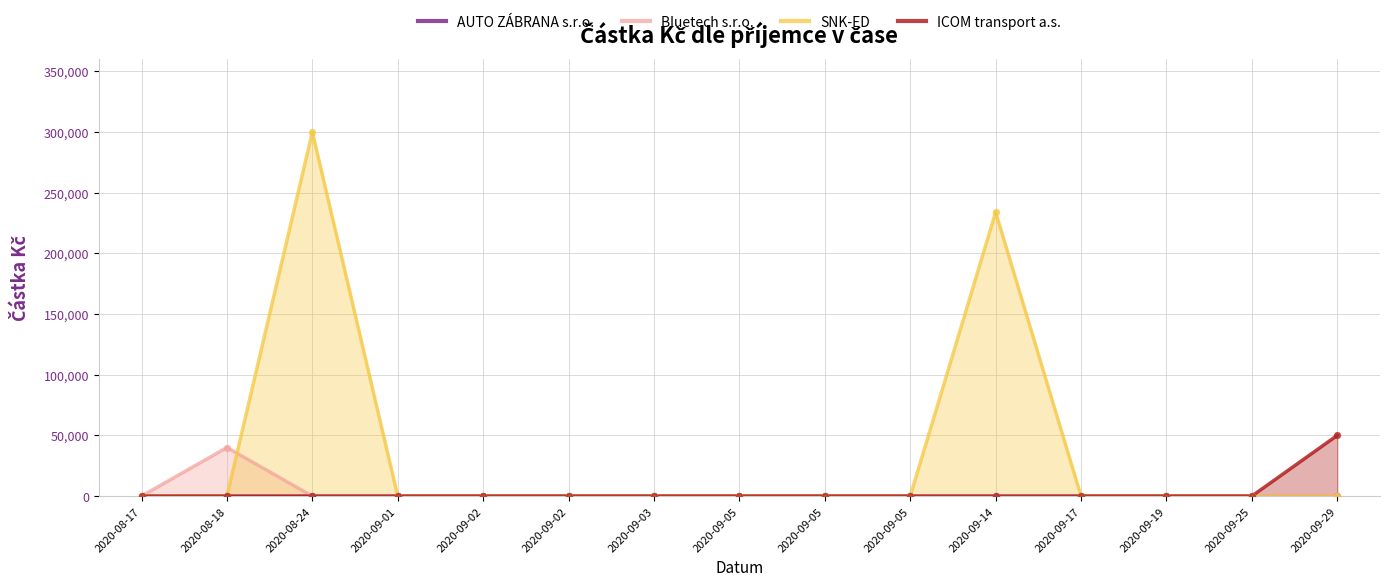

What are all the series names shown in the legend?

AUTO ZÁBRANA s.r.o., Bluetech s.r.o., SNK-ED, ICOM transport a.s.